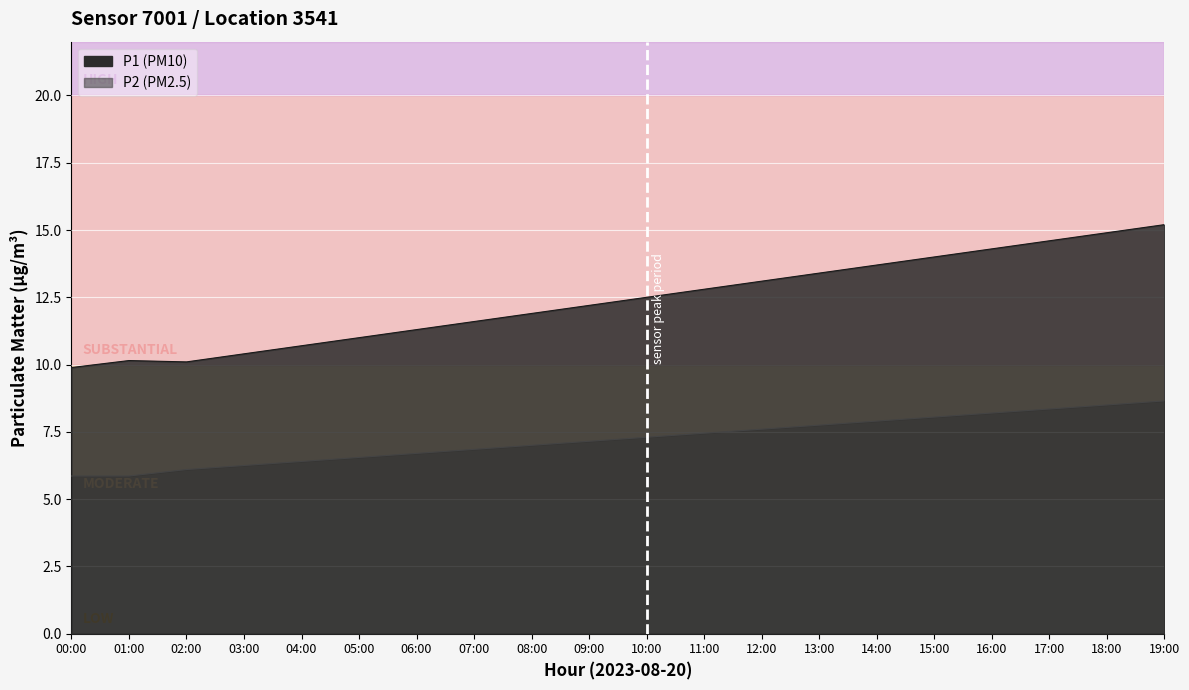

Which series has the largest total across all categories?

P1